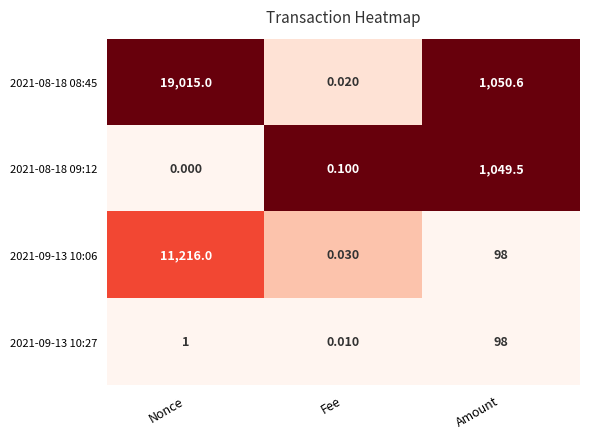

Which category has the highest value in the 2021-08-18 09:12 series?

Amount